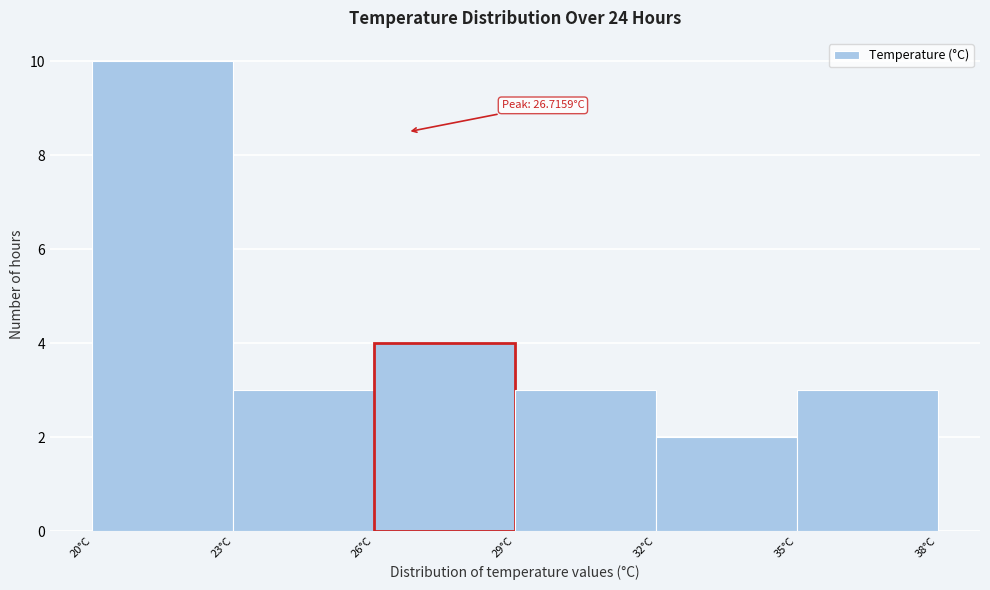

Over which range of the x-axis is the bar tallest?

20 to 23